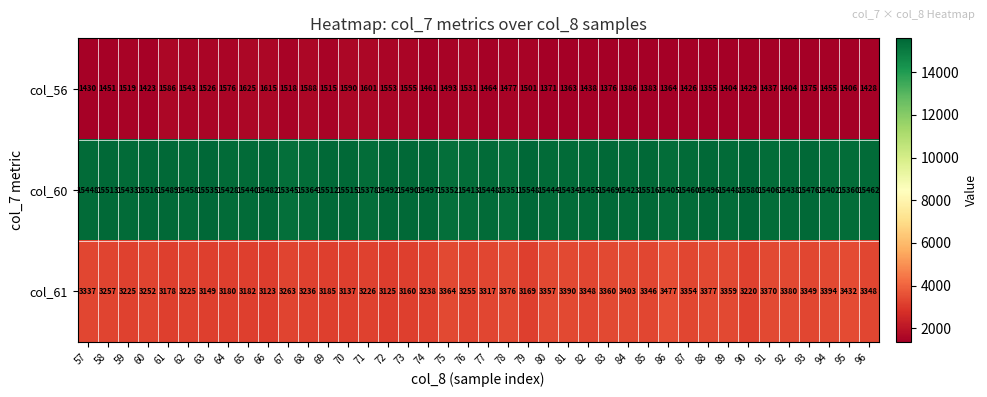

Where does the col_56 series first go above 1461?

59